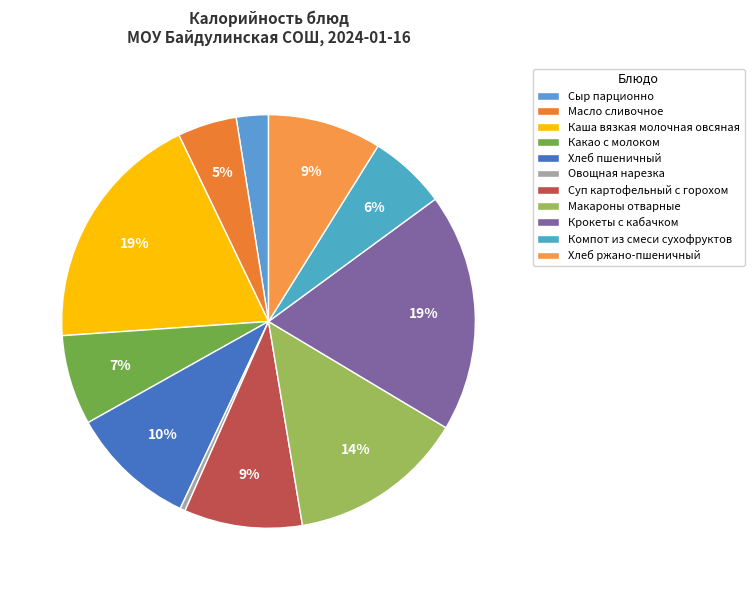

Combined, do Суп картофельный с горохом and Сыр парционно account for over 50%?

No